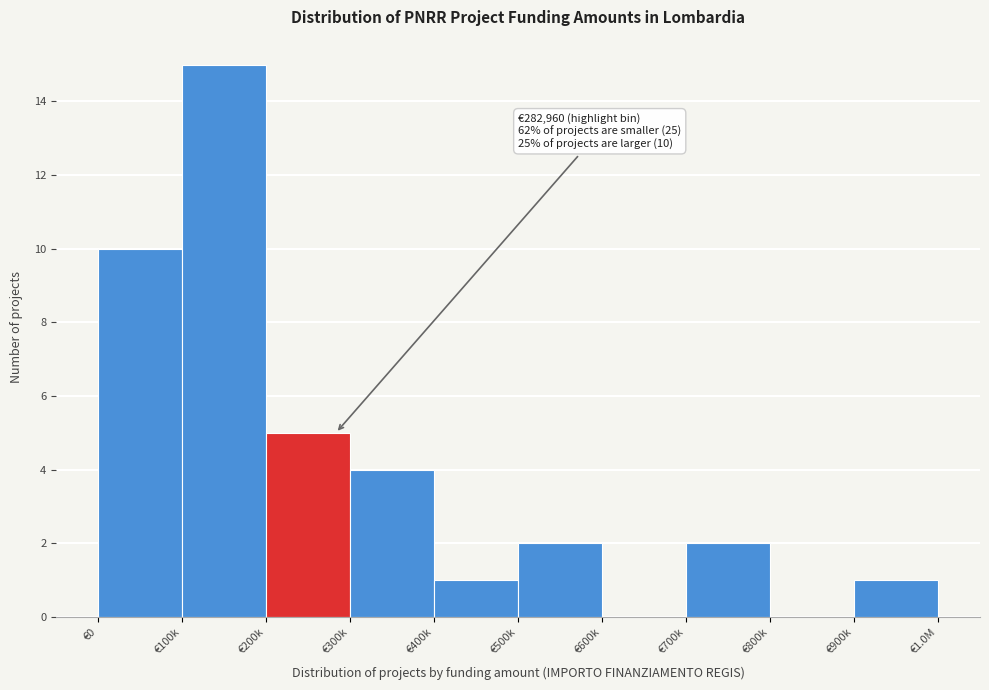

Reading right to left, what are all the values shown in this chart?

€900k=1	€800k=0	€700k=2	€600k=0	€500k=2	€400k=1	€300k=4	€200k=5	€100k=15	€0=10